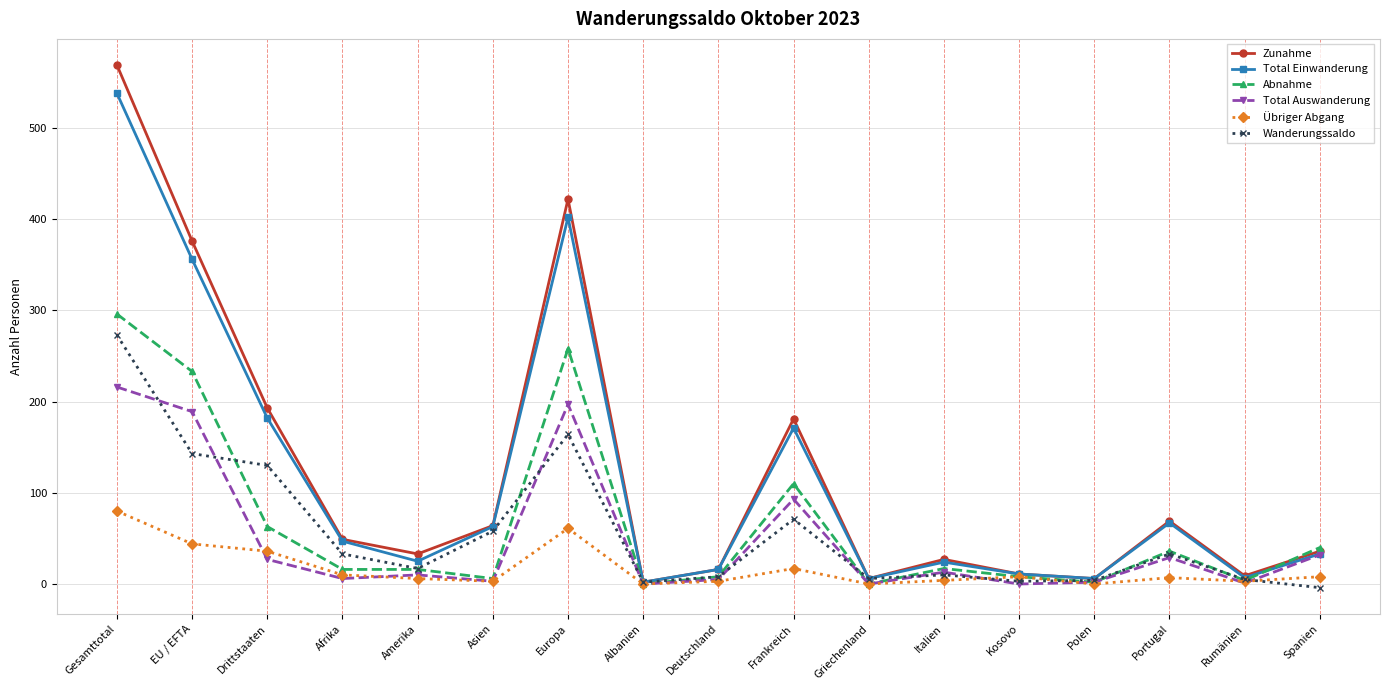

Read the Total Einwanderung value at Asien, to the nearest 100.

100